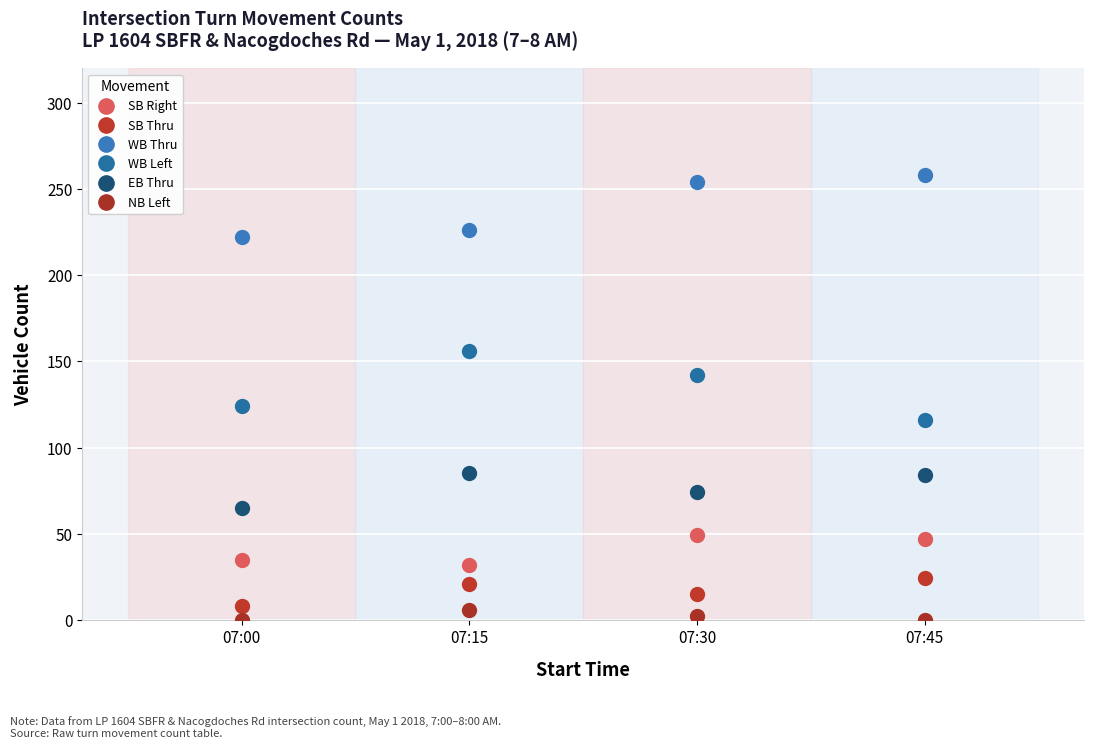

True or false: WB Thru and WB Left cross at least once.

False